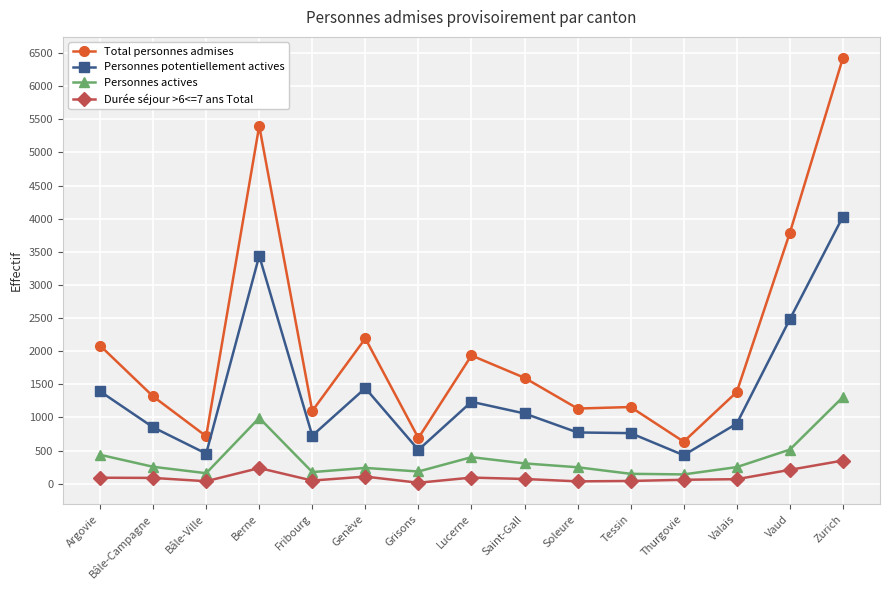

At which category is the sum across all series the highest?

Zurich